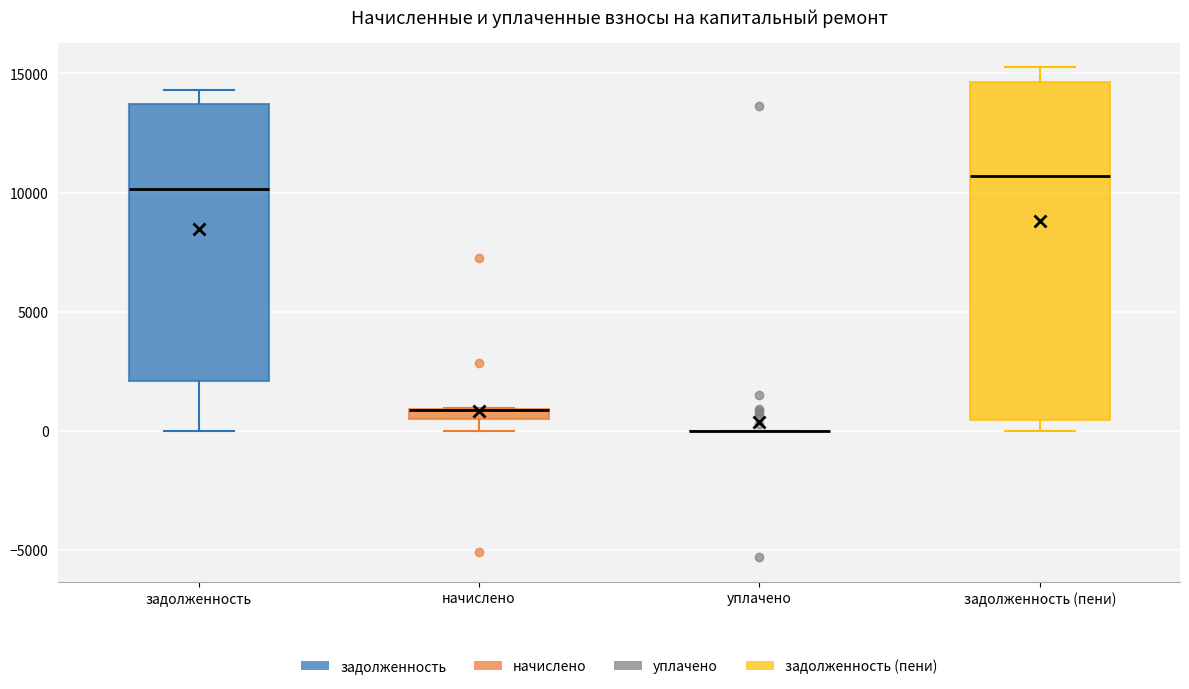

Which box is the tallest, from its lower edge to its upper edge?

задолженность (пени)